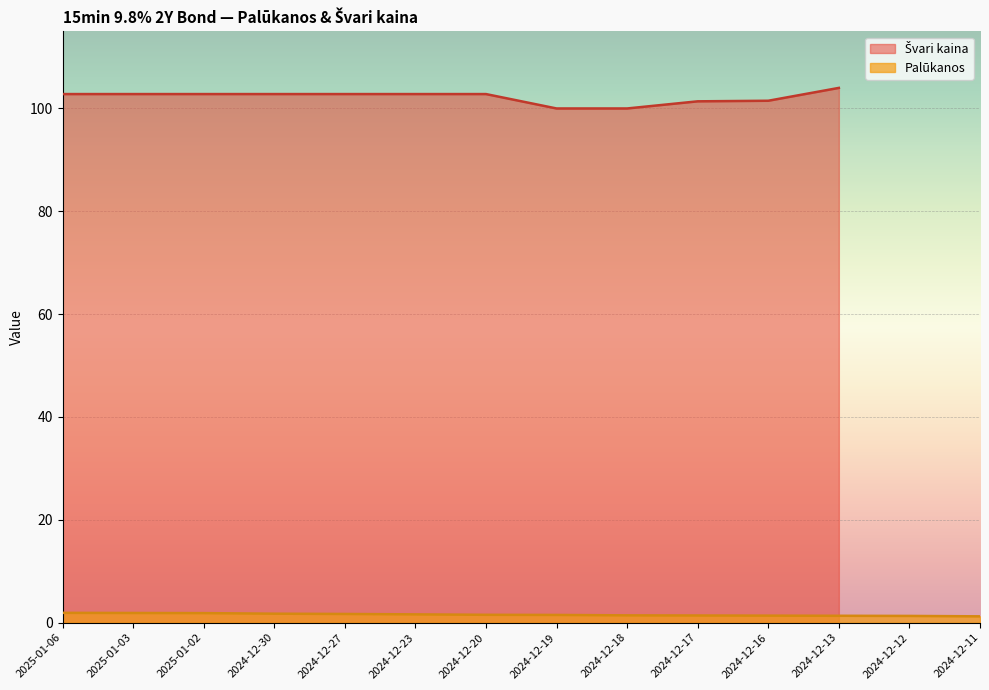

True or false: the data shows 1.7 at 2024-12-30.

True